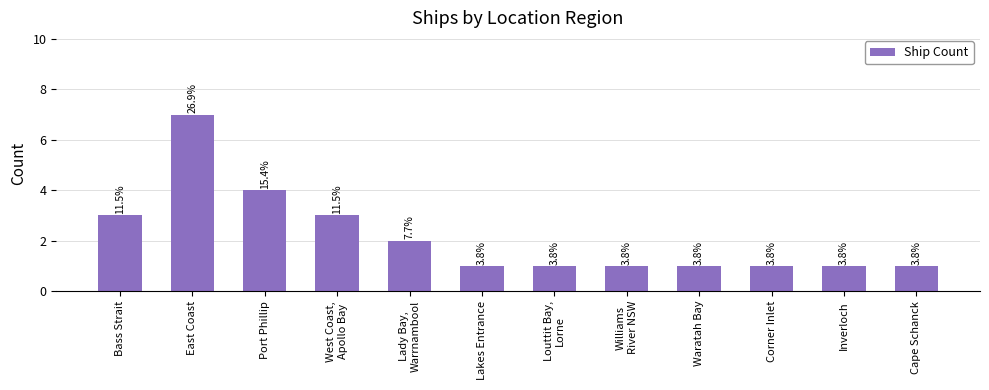

Are the bars horizontal?

No